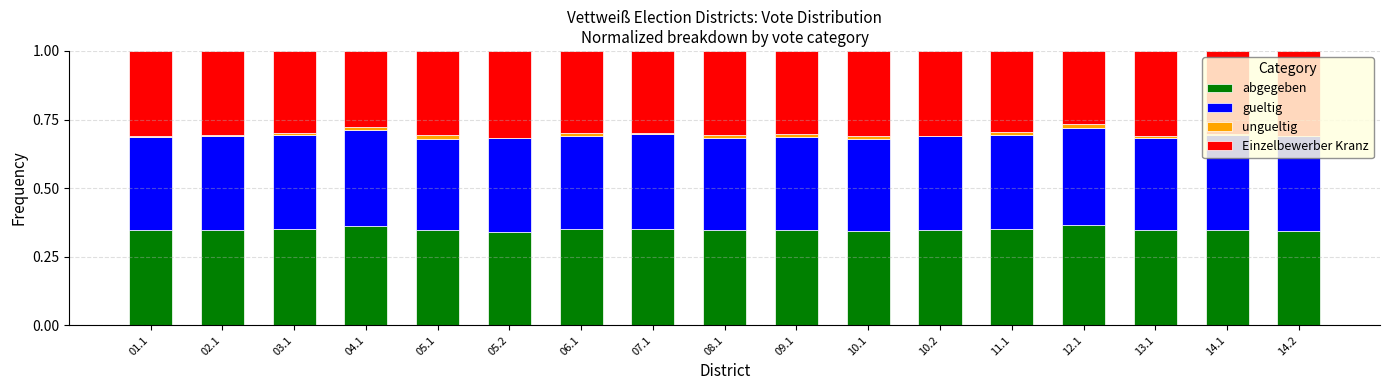

True or false: abgegeben has a value of 0.3 at 13.1.

True